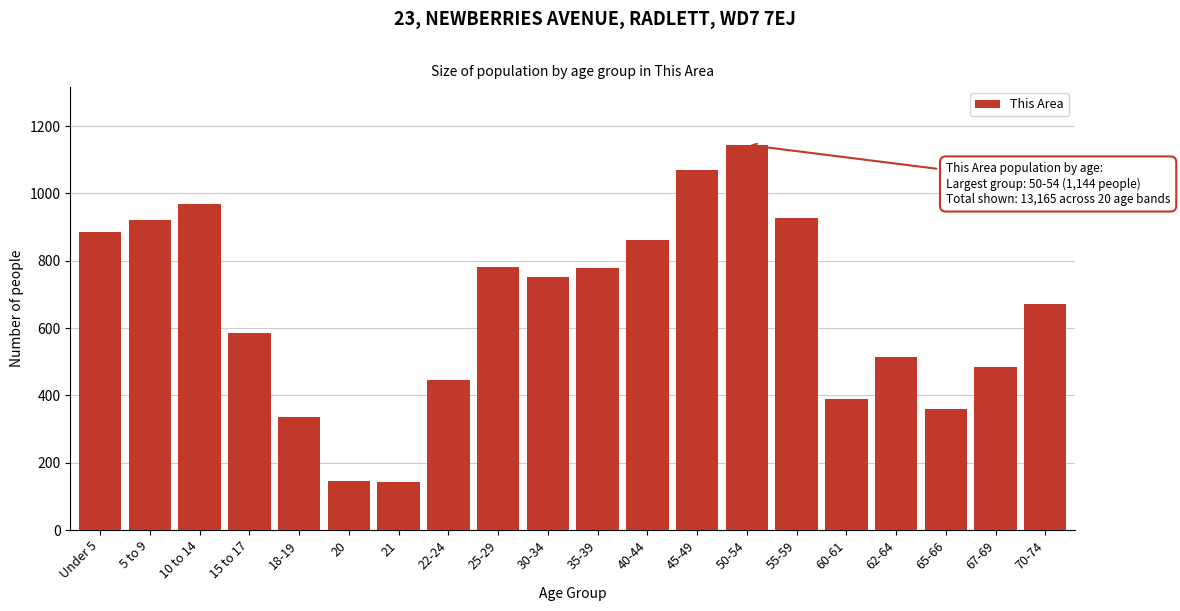

Where is the data nearest to the value 643?

70-74